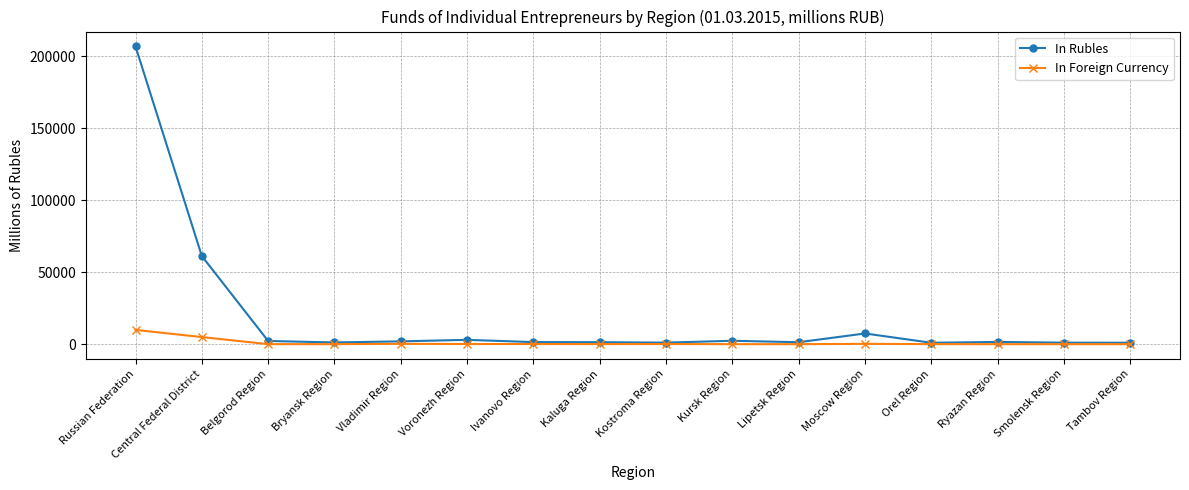

True or false: In Rubles has more than 1 points higher than both neighbors.

True